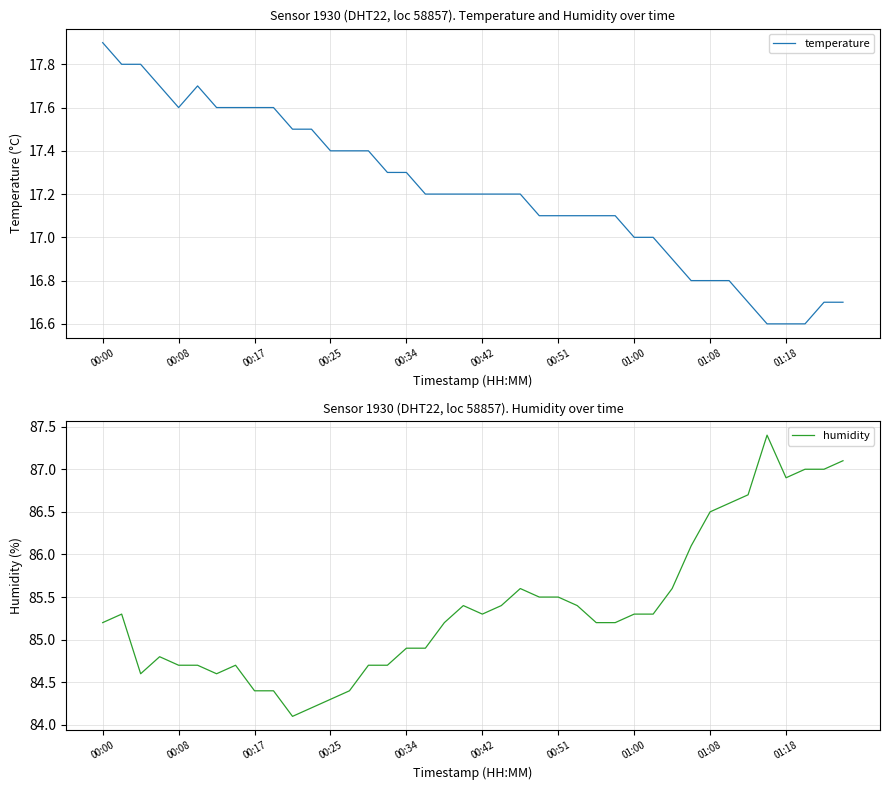

Which series has the largest range (max minus min)?

humidity